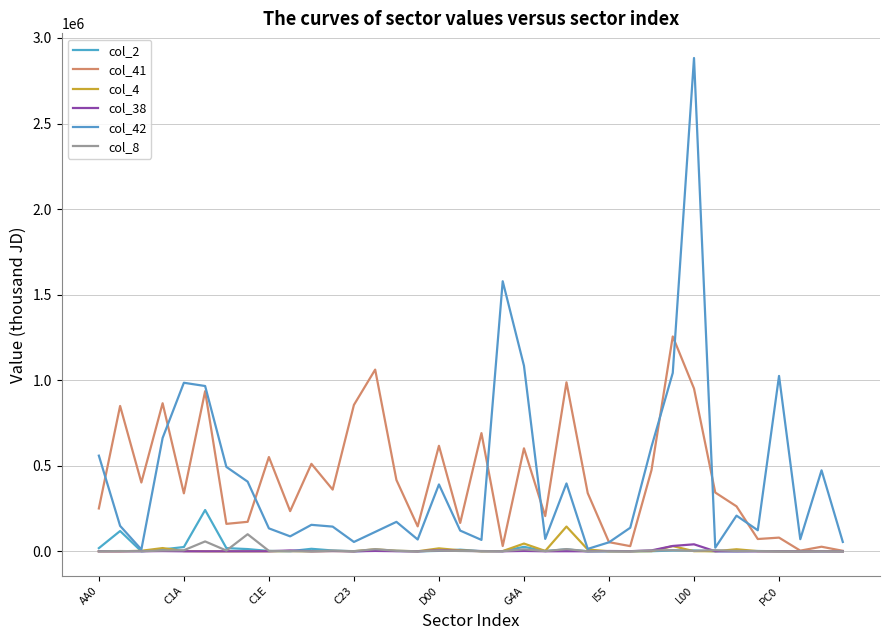

How many lines are shown in the chart?

6